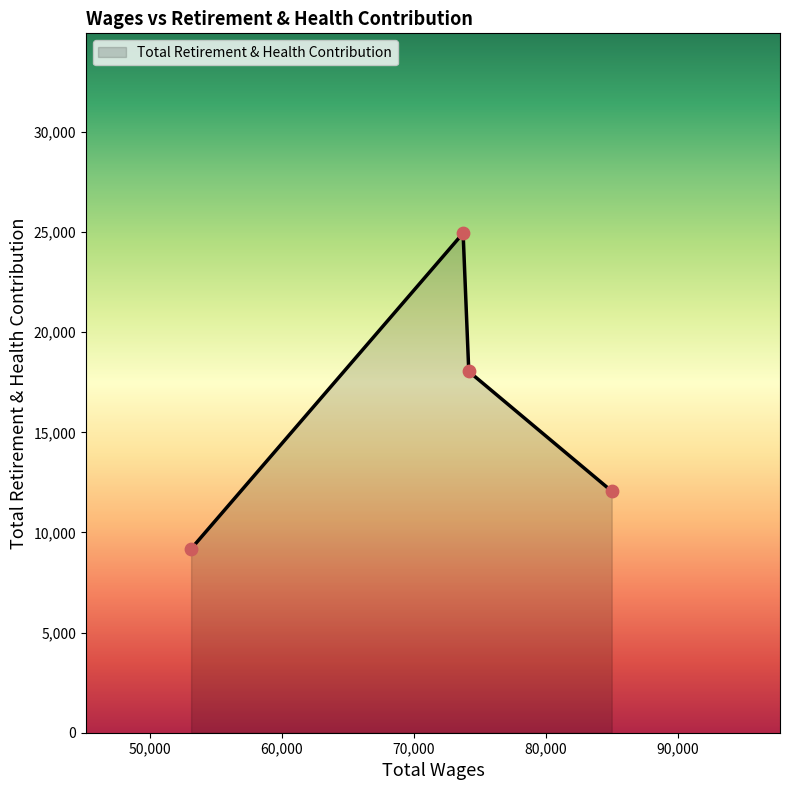

What is the maximum value shown in the chart?

24946